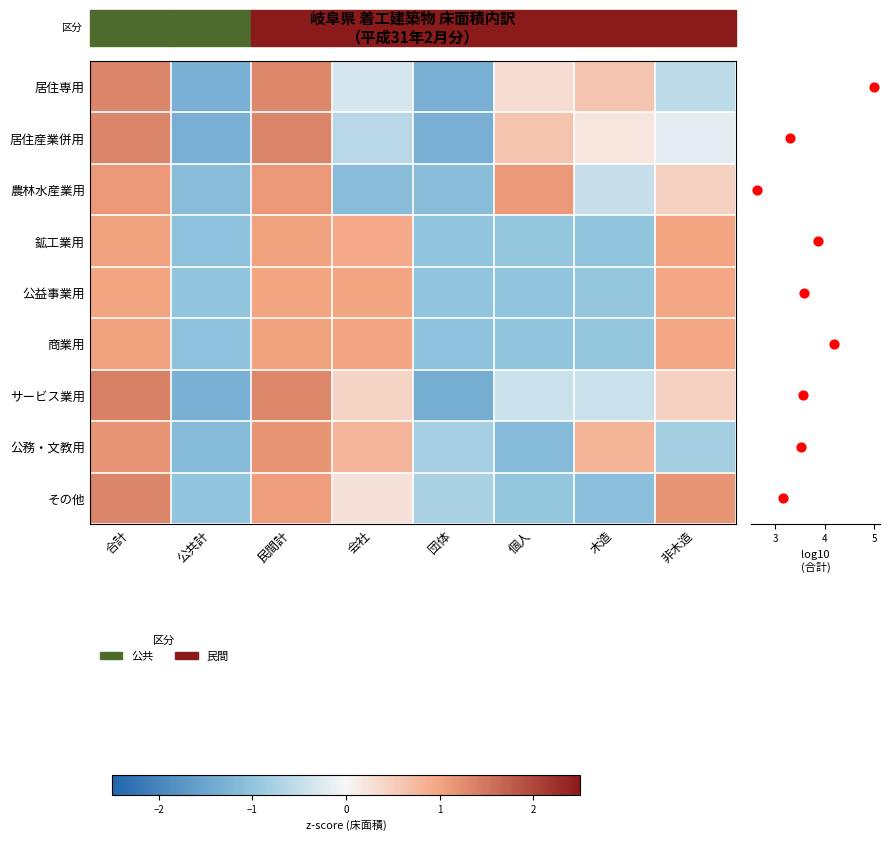

What is the total value across all series at 非木造?

3.4